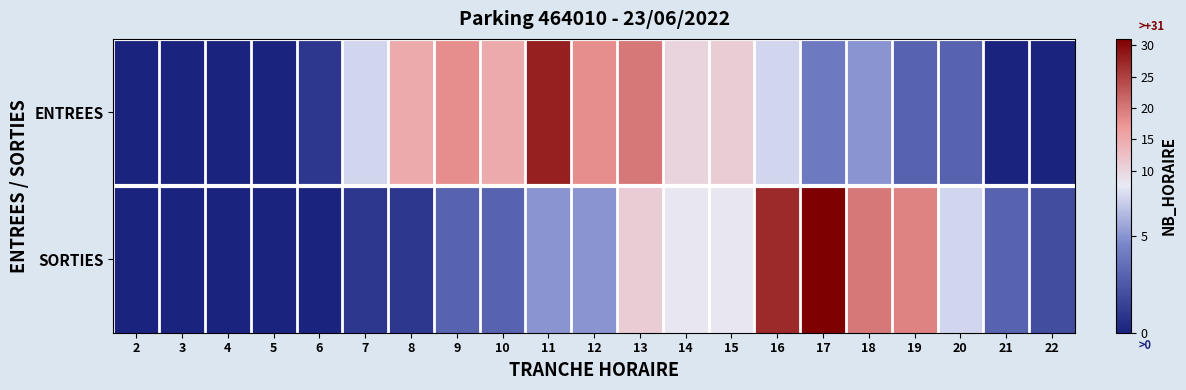

At which category does the chart reach its peak across all series?

17